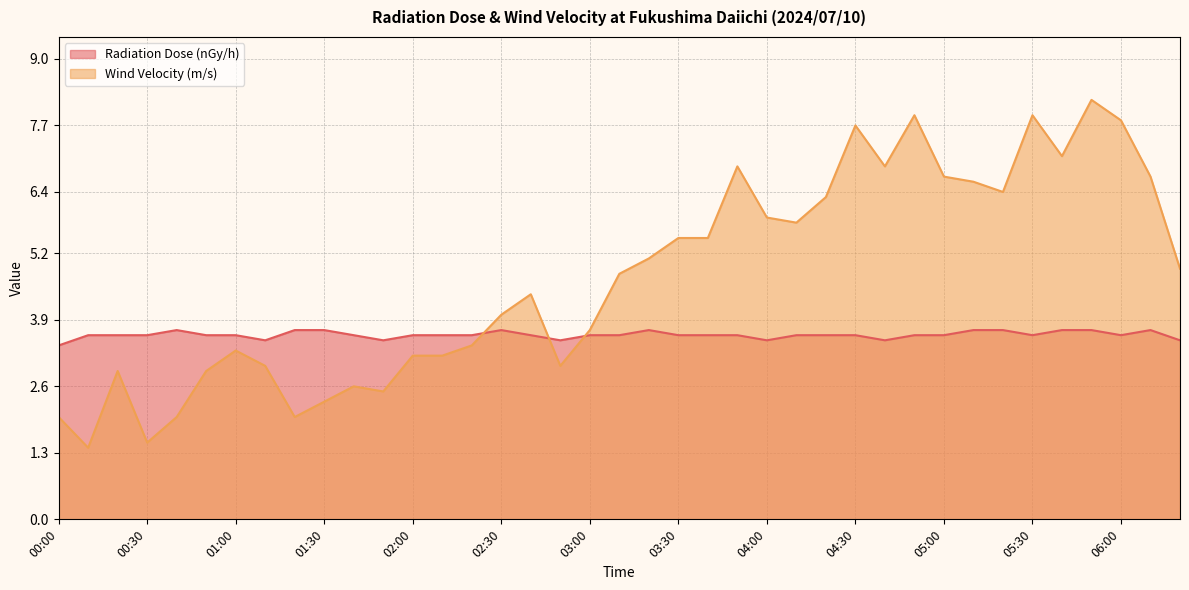

Rank the series by their average value, from lowest to highest.

Radiation Dose (nGy/h), Wind Velocity (m/s)